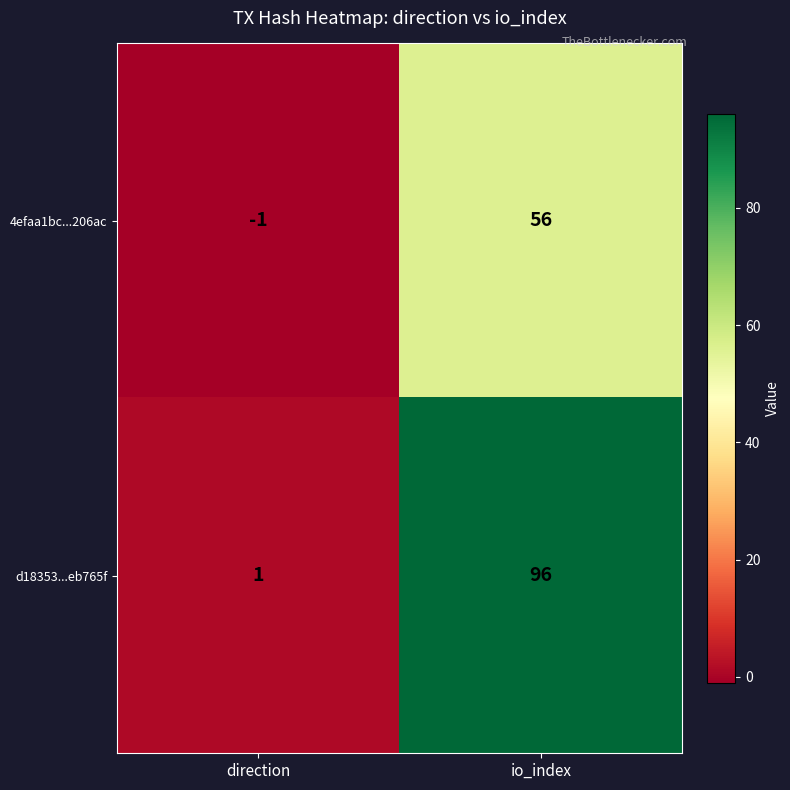

Which category has the lowest value across all series?

direction